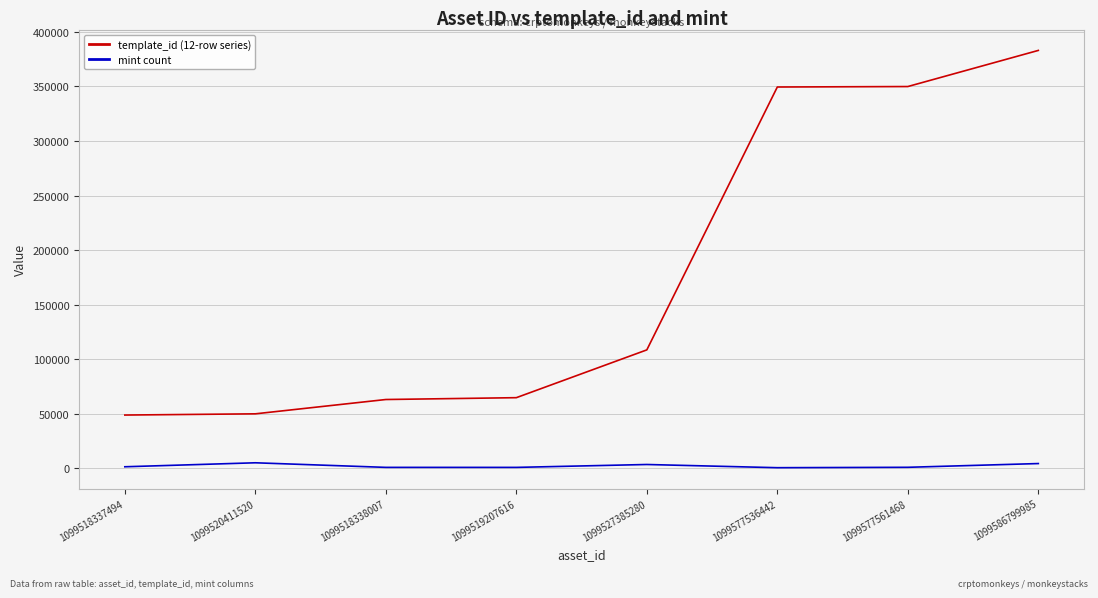

At which category is the sum across all series the highest?

1099586799985